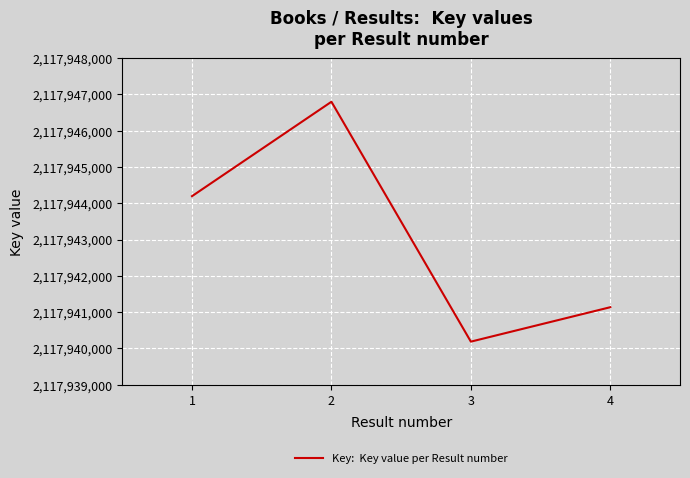

Rank the categories by value from lowest to highest.

3, 4, 1, 2